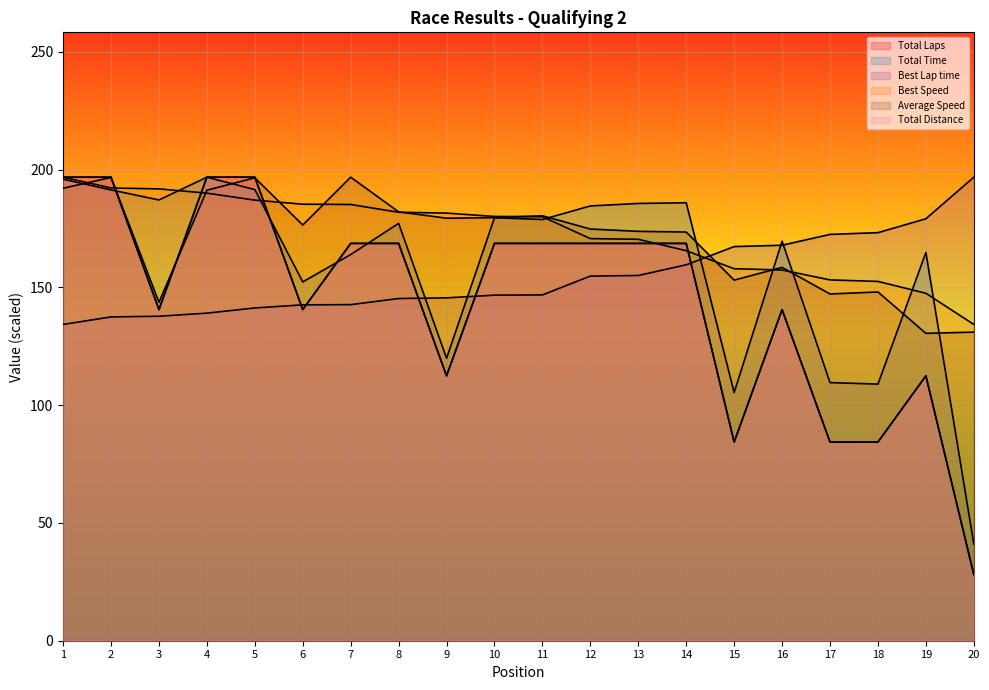

What is the difference between the maximum and minimum values in the Average Speed series?

66.3